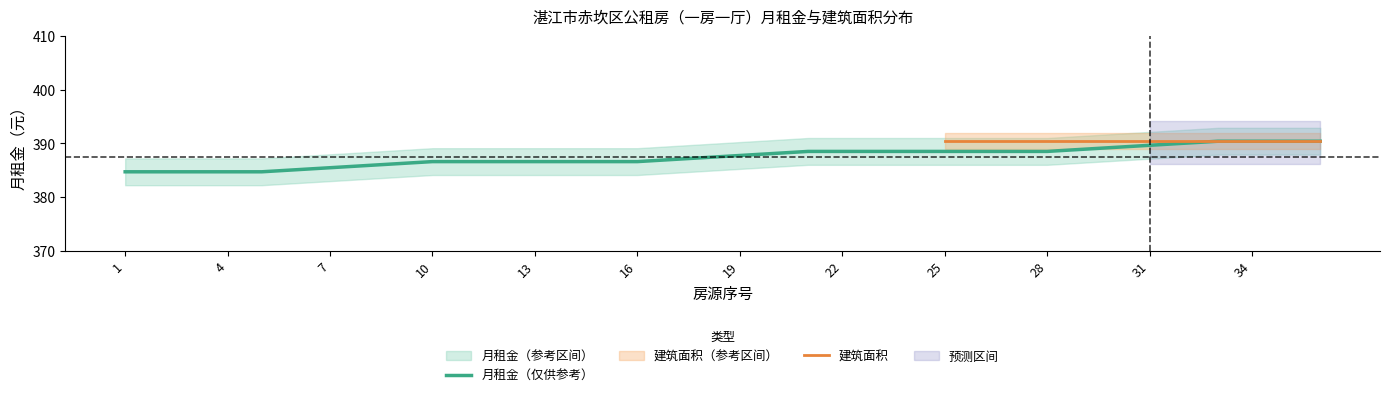

Which label corresponds to the largest value in the chart?

33